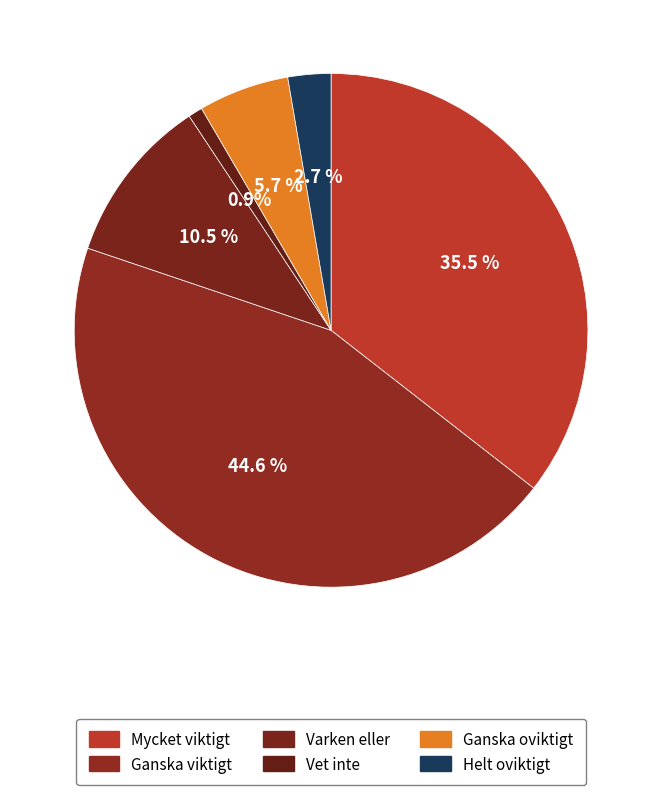

Count the number of slices in the pie.

6